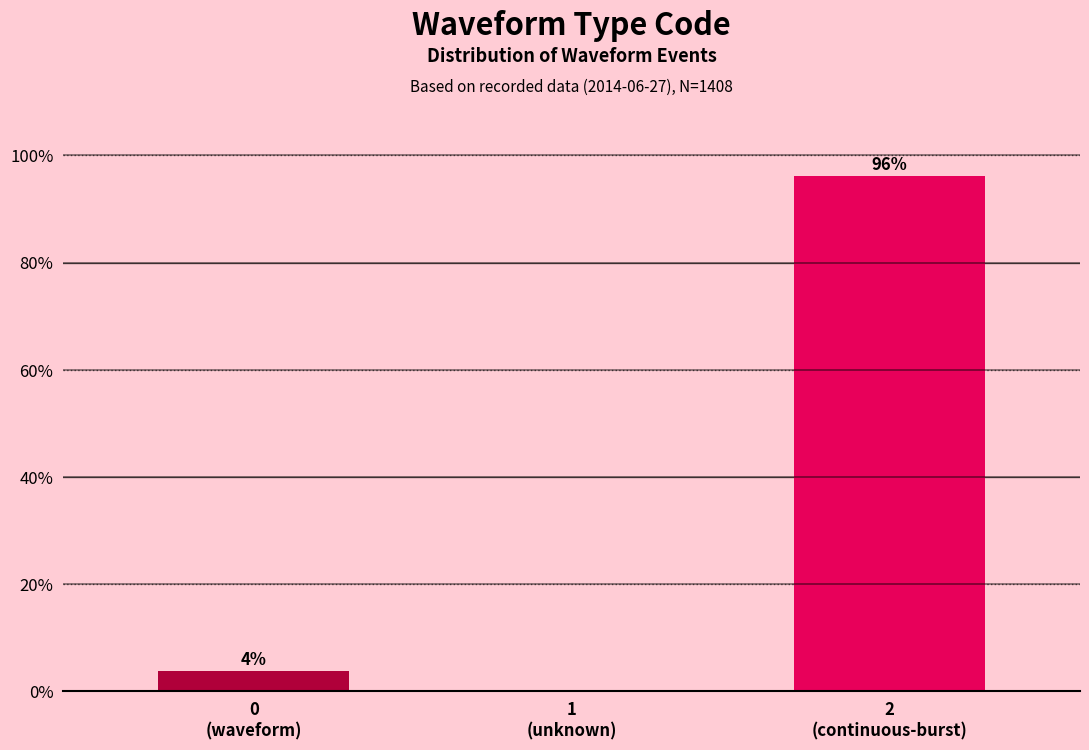

What is the maximum value shown in the chart?

96.2